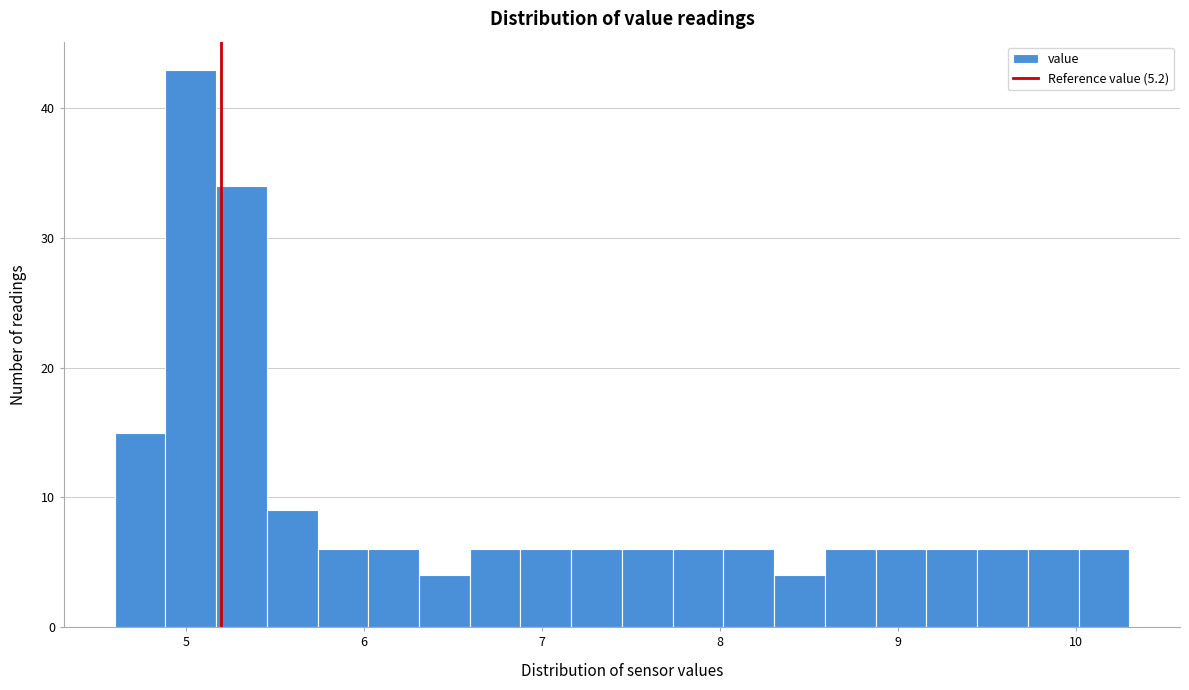

Read against the x-axis, roughly where is the centre of the tallest bar?

5.0